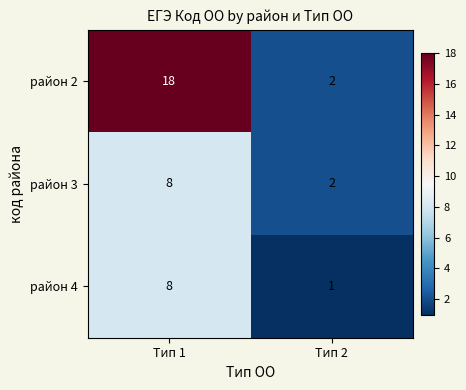

Which series changed the most between Тип 1 and Тип 2?

район 2